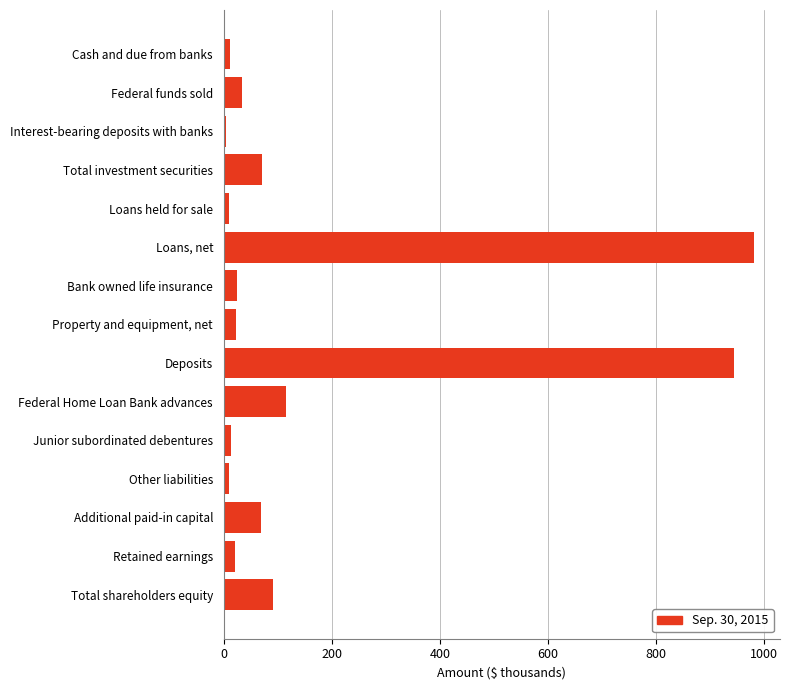

Which category has the highest value across all series?

Loans, net